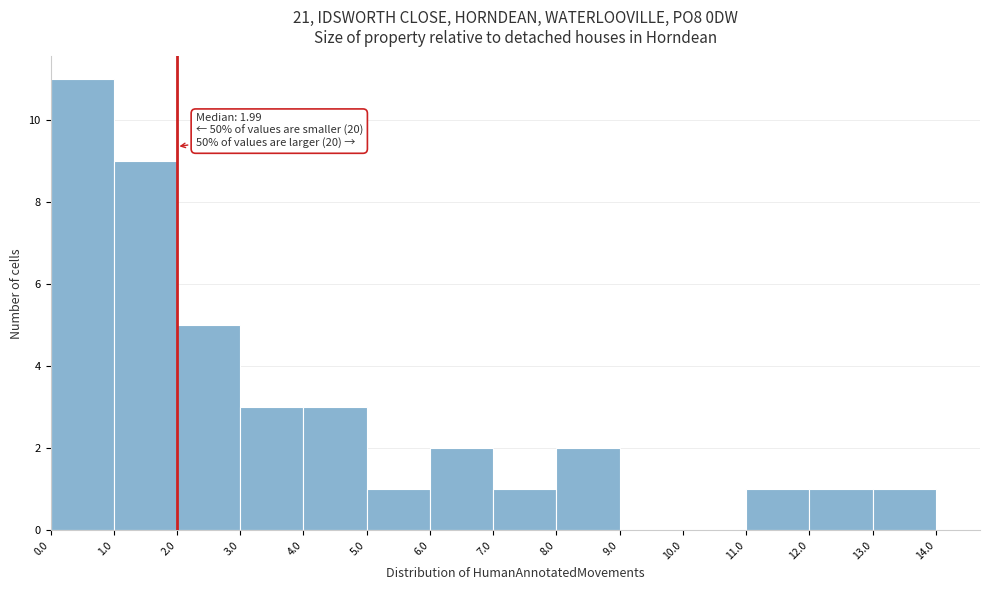

Over which range of the x-axis is the bar tallest?

0.0 to 1.0